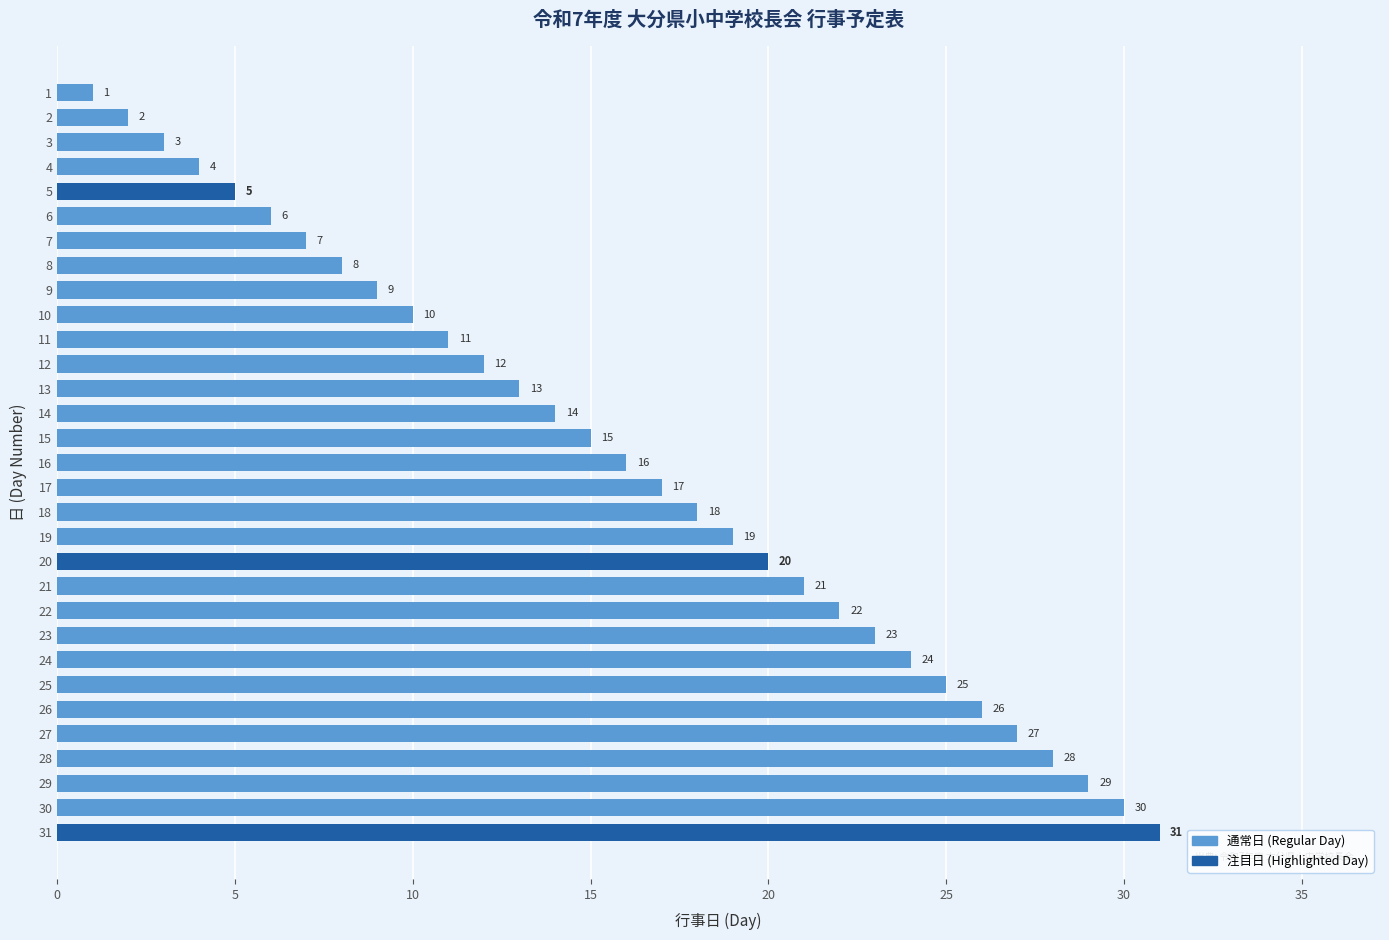

What is the value of the 27th bar from the top?

27